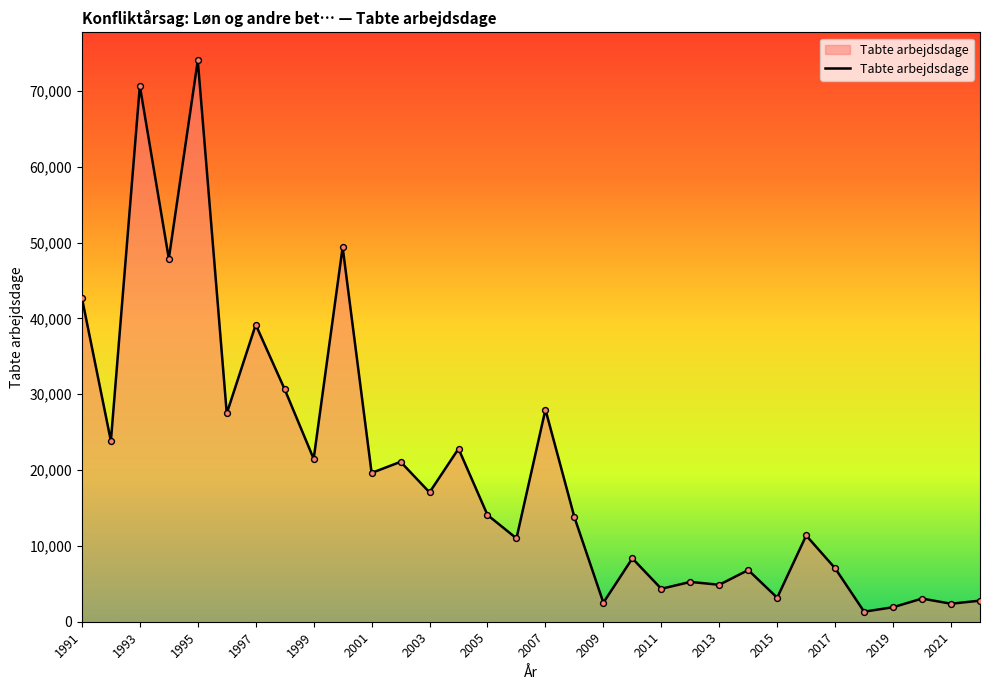

What is the maximum value shown in the chart?

74028.0